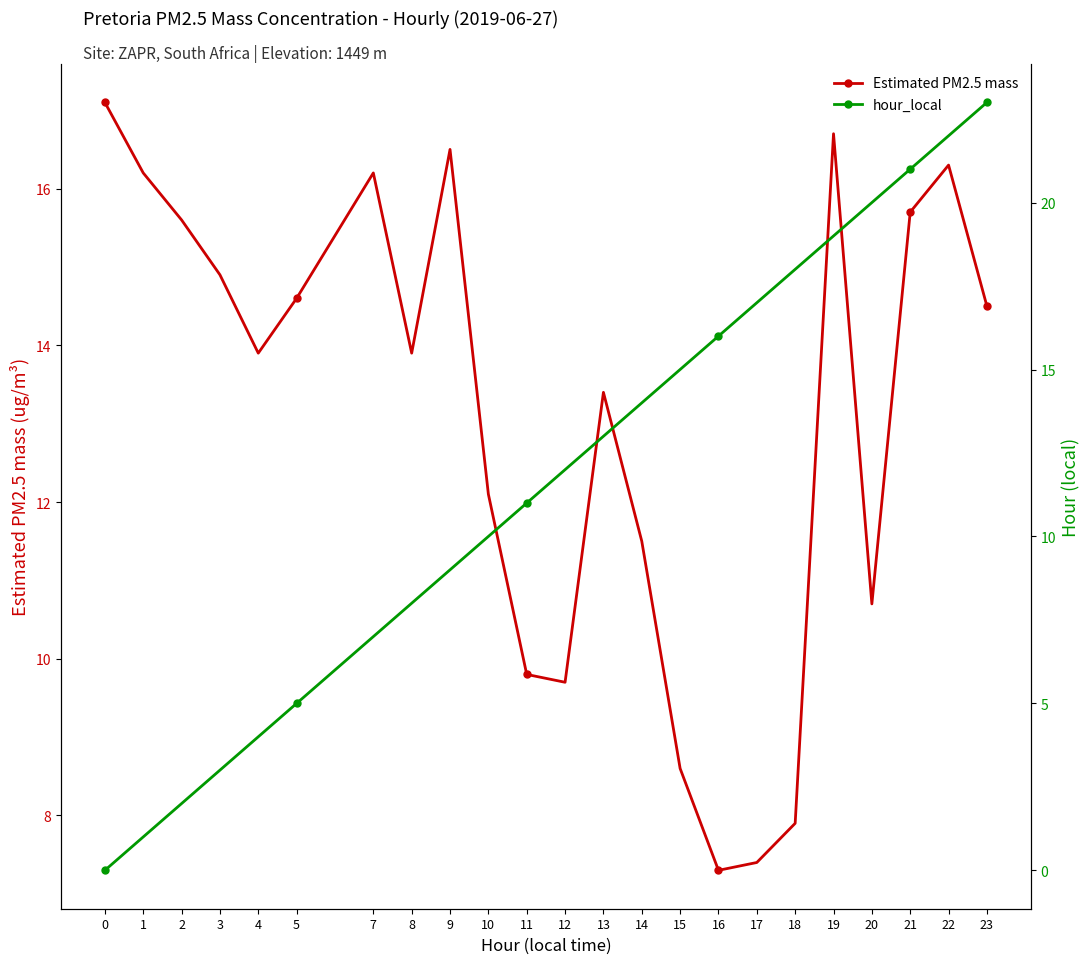

Reading left to right, transcribe all the data shown in this chart.

Estimated PM2.5 mass: 17.1	16.2	15.6	14.9	13.9	14.6	16.2	13.9	16.5	12.1	9.8	9.7	13.4	11.5	8.6	7.3	7.4	7.9	16.7	10.7	15.7	16.3	14.5
hour_local: 0.0	1.0	2.0	3.0	4.0	5.0	7.0	8.0	9.0	10.0	11.0	12.0	13.0	14.0	15.0	16.0	17.0	18.0	19.0	20.0	21.0	22.0	23.0